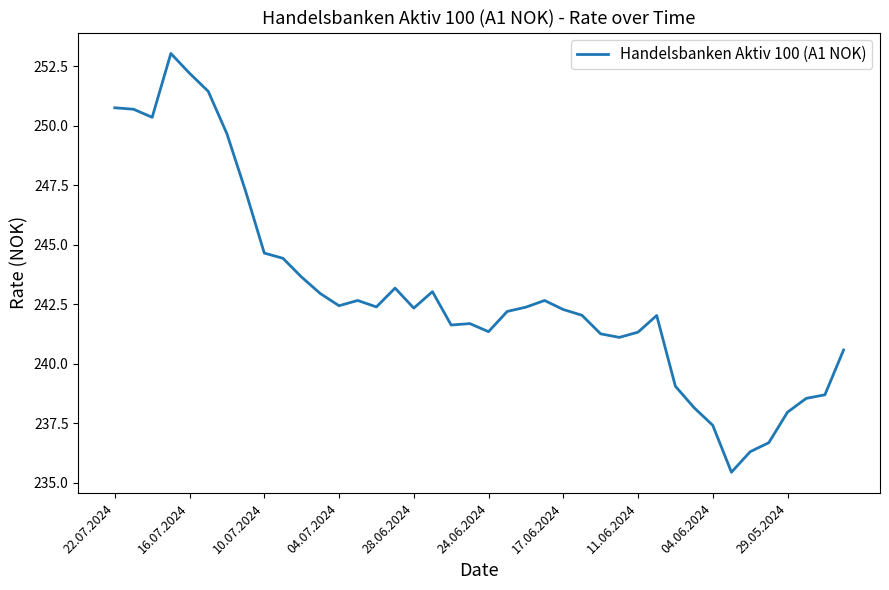

What is the greatest value displayed?

253.0